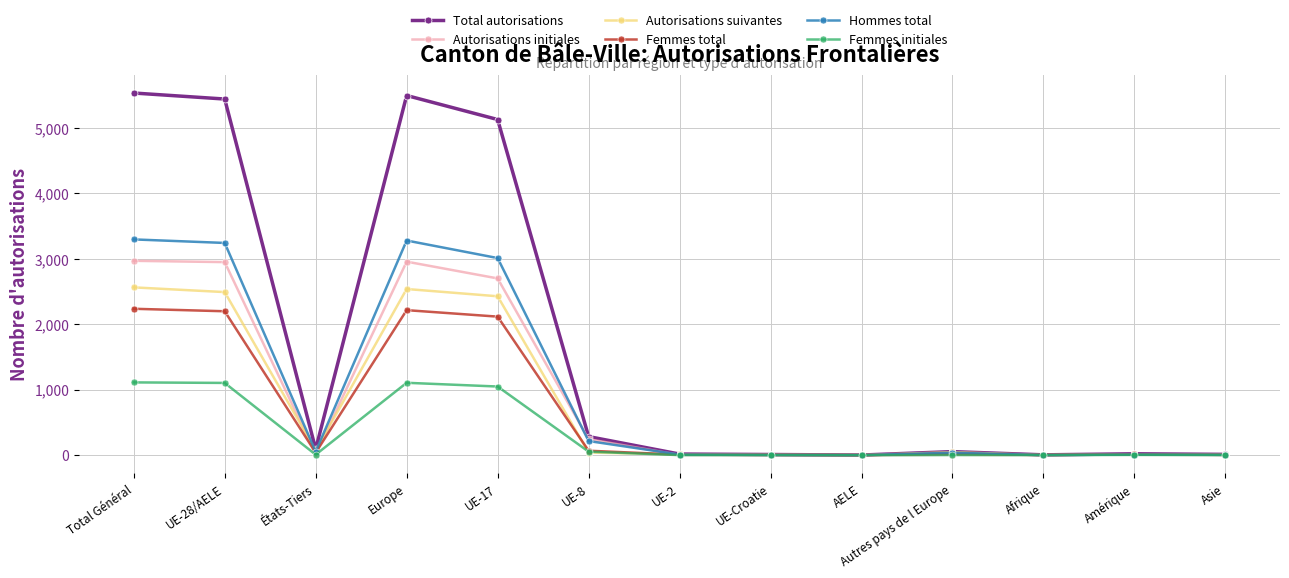

How many intersections are there between Femmes total and Autorisations initiales?

3